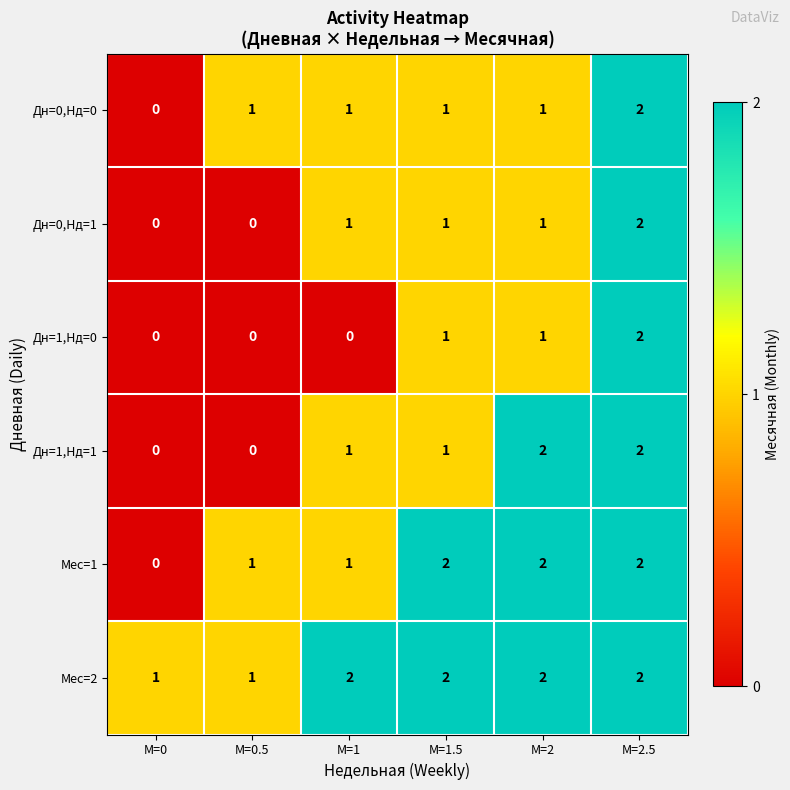

Is it true that Дн=0,Нд=1 equals 1 at M=1.5?

True